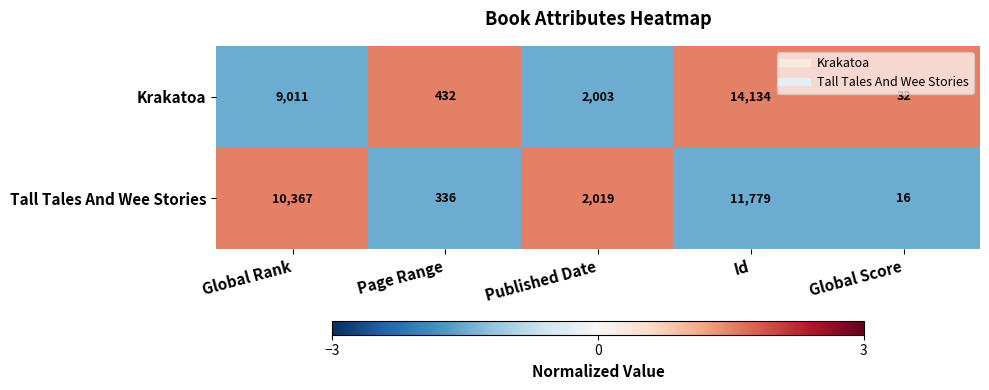

What is the difference between the highest and lowest values at Page Range?

96